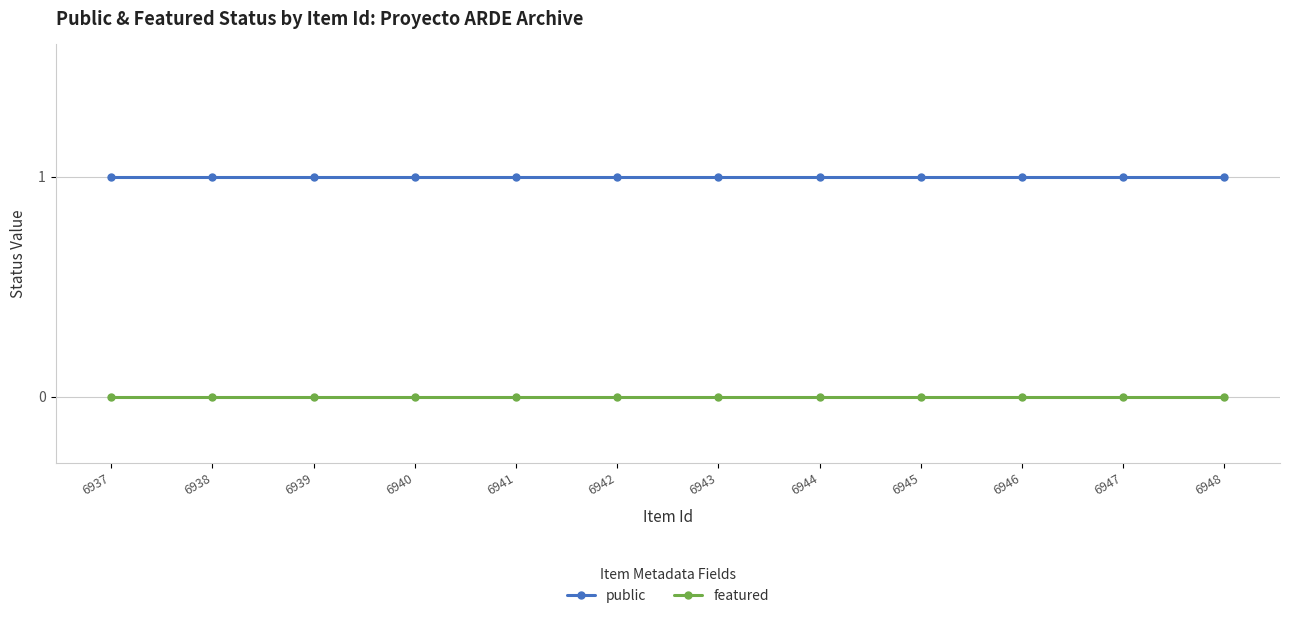

At 6941, list the series in order from smallest to largest.

featured, public